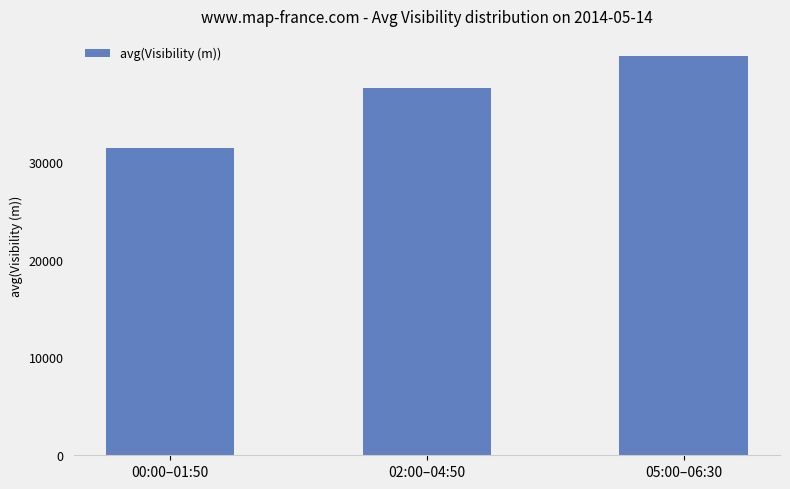

Reading left to right, extract all data points from this chart.

31389	37514	40834